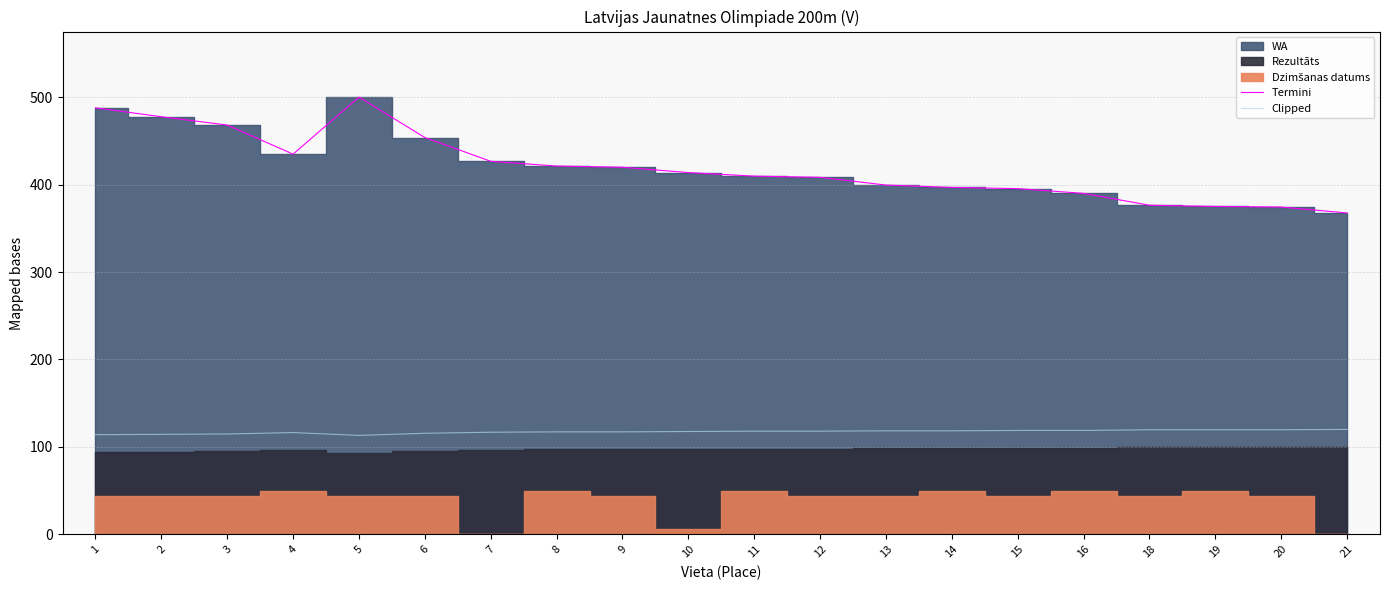

What is the lowest value of the Clipped series?

113.2